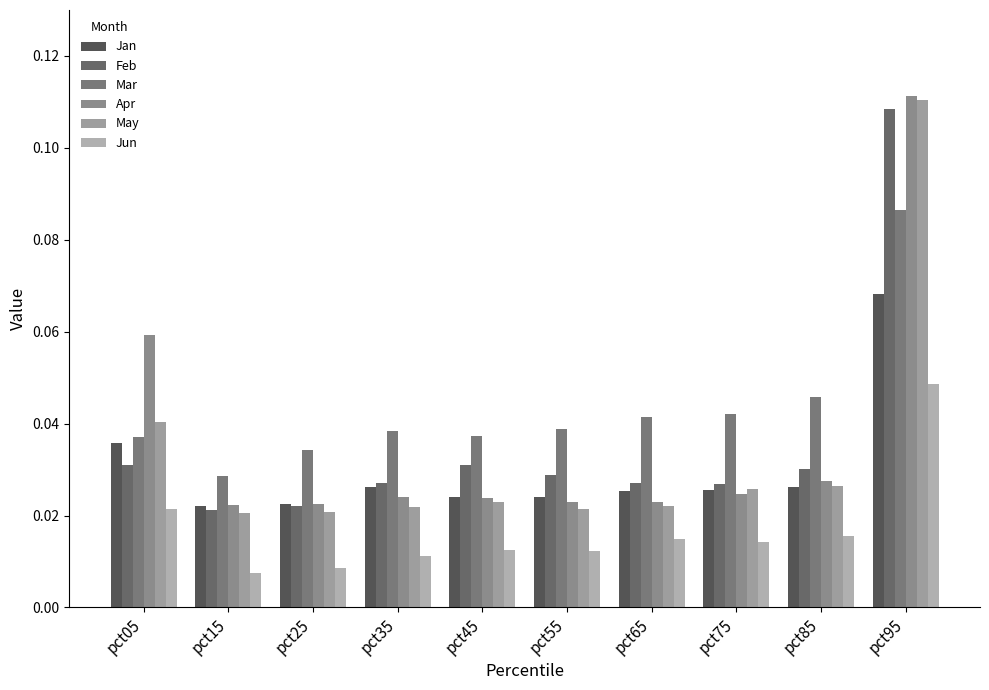

Which category has the lowest value in the Apr series?

pct15